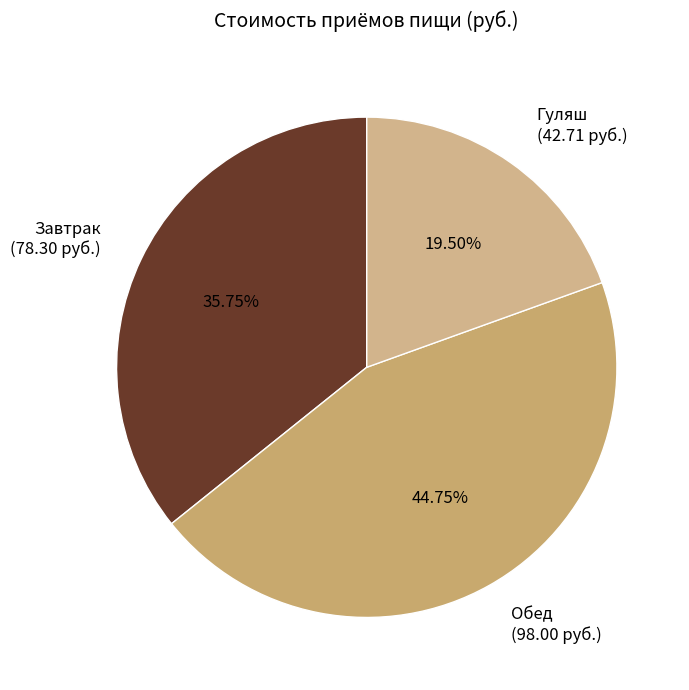

Combined, do Обед and Гуляш account for over 50%?

Yes